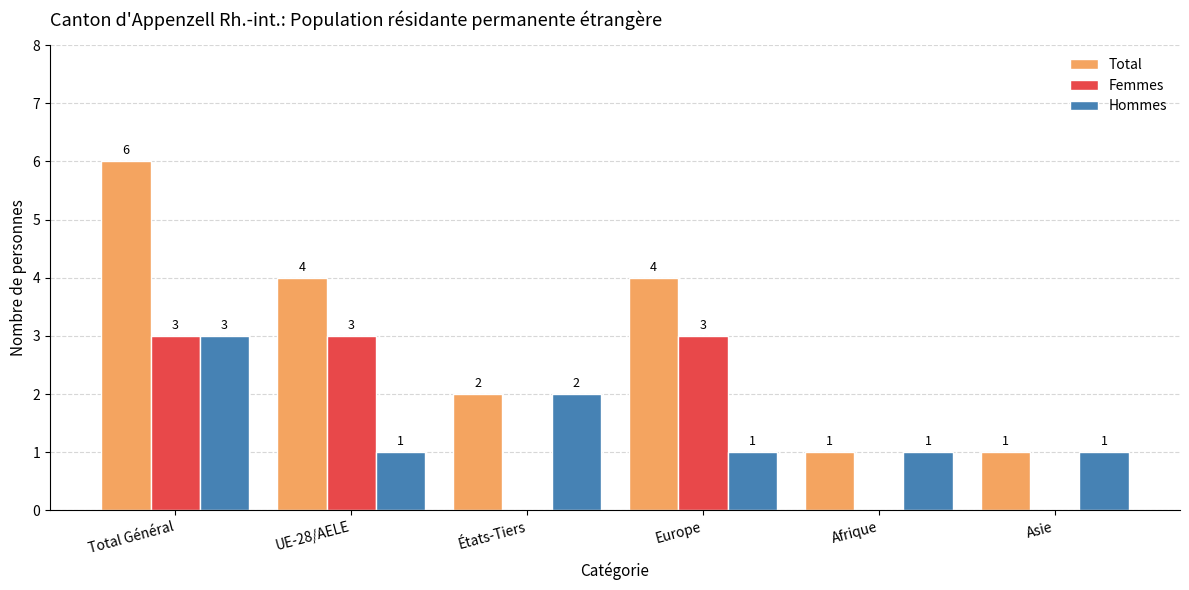

The value of Hommes at Afrique is 1. True or false?

True